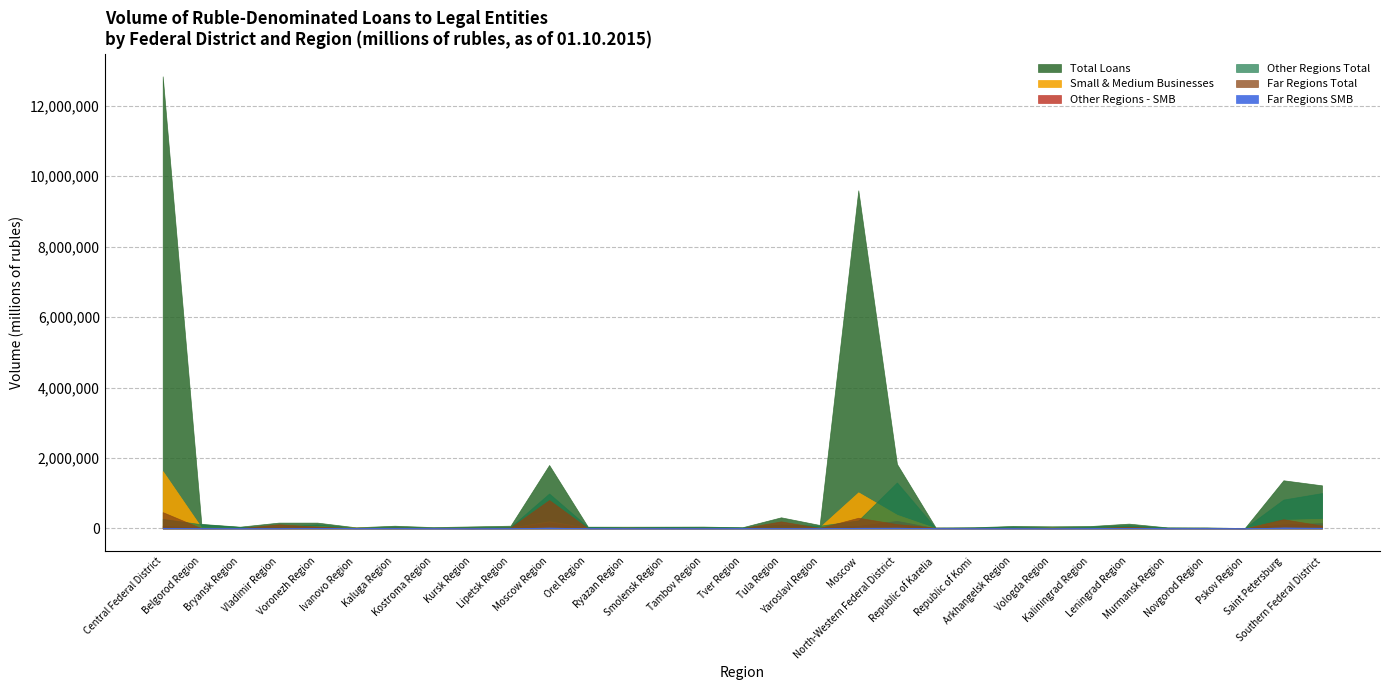

What are all the series names shown in the legend?

Total Loans, Small & Medium Businesses, Other Regions - SMB, Other Regions Total, Far Regions Total, Far Regions SMB